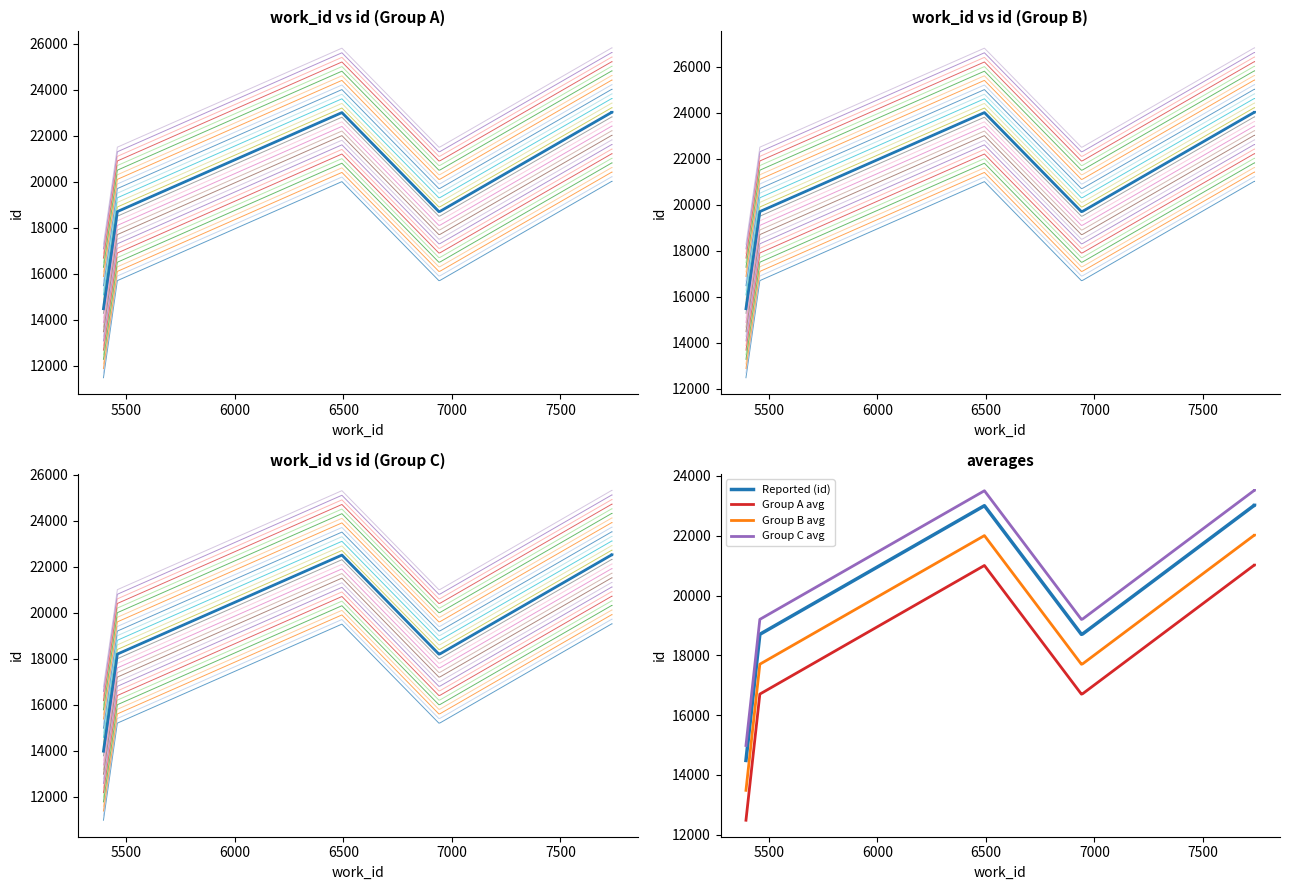

Does the chart have visible grid lines?

No